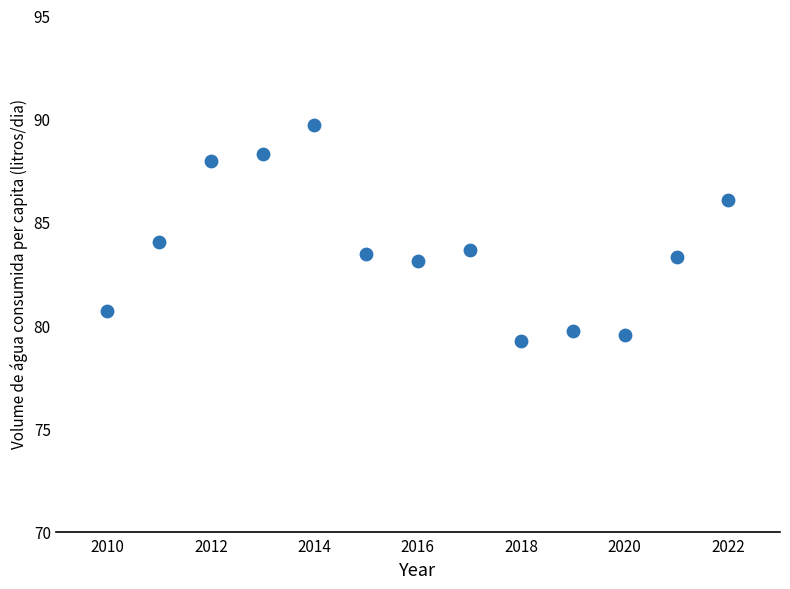

What is the range of X values (max minus min)?

12.0